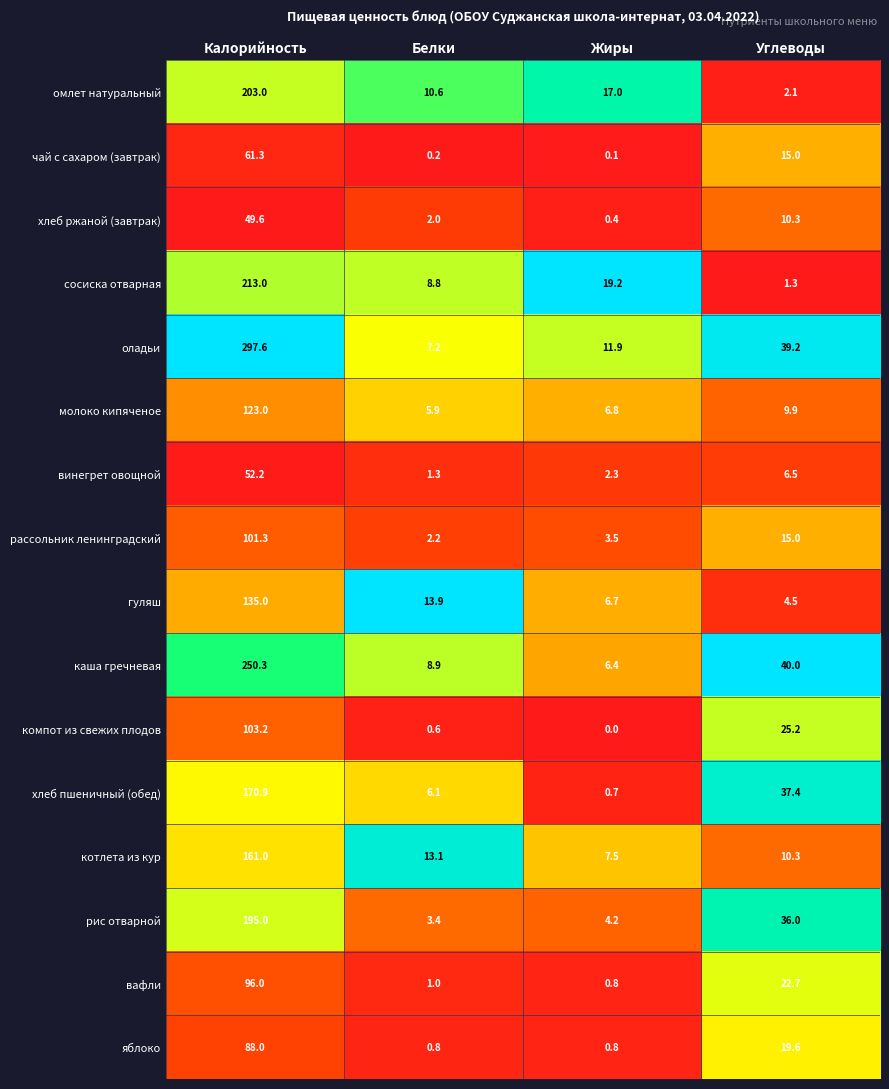

True or false: винегрет овощной has a value of 1.3 at Белки.

True